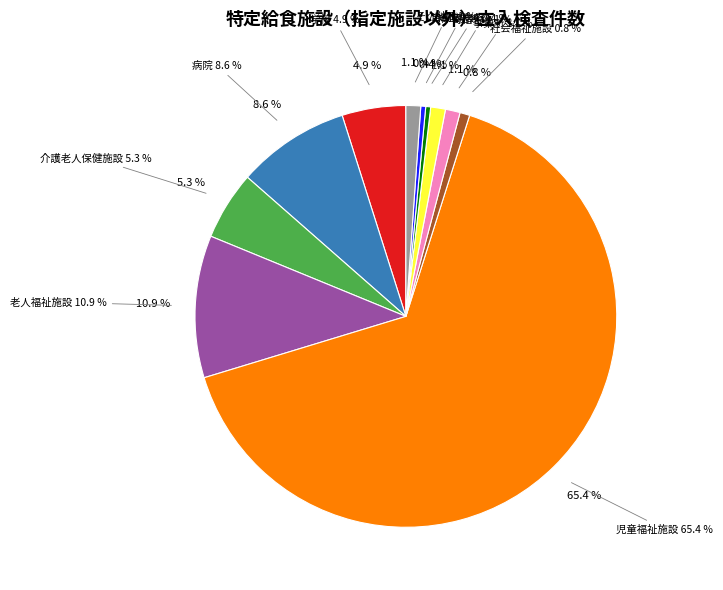

Which slice is the largest?

児童福祉施設